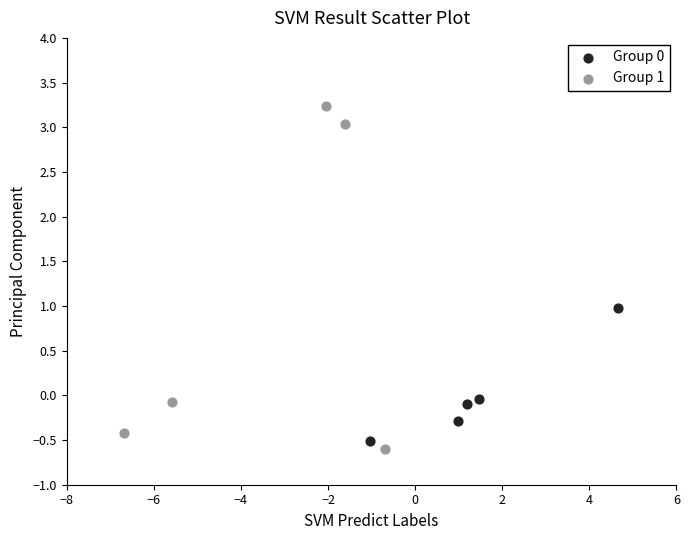

Which series reaches the minimum Y coordinate?

Group 1